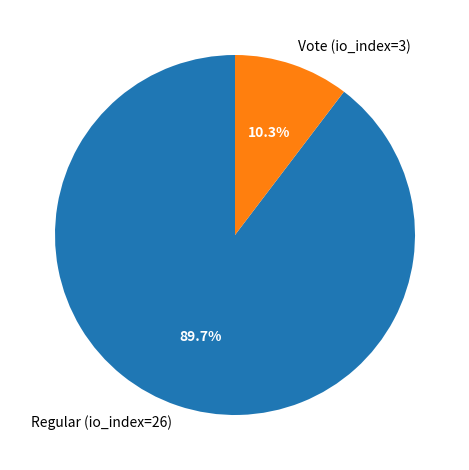

The Vote (io_index=3) slice represents 21% of the pie. True or false?

False